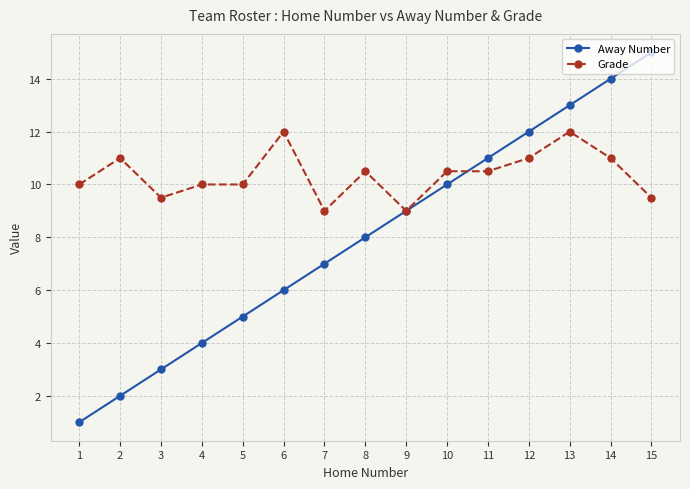

Is it true that Grade equals 9.5 at 15?

True